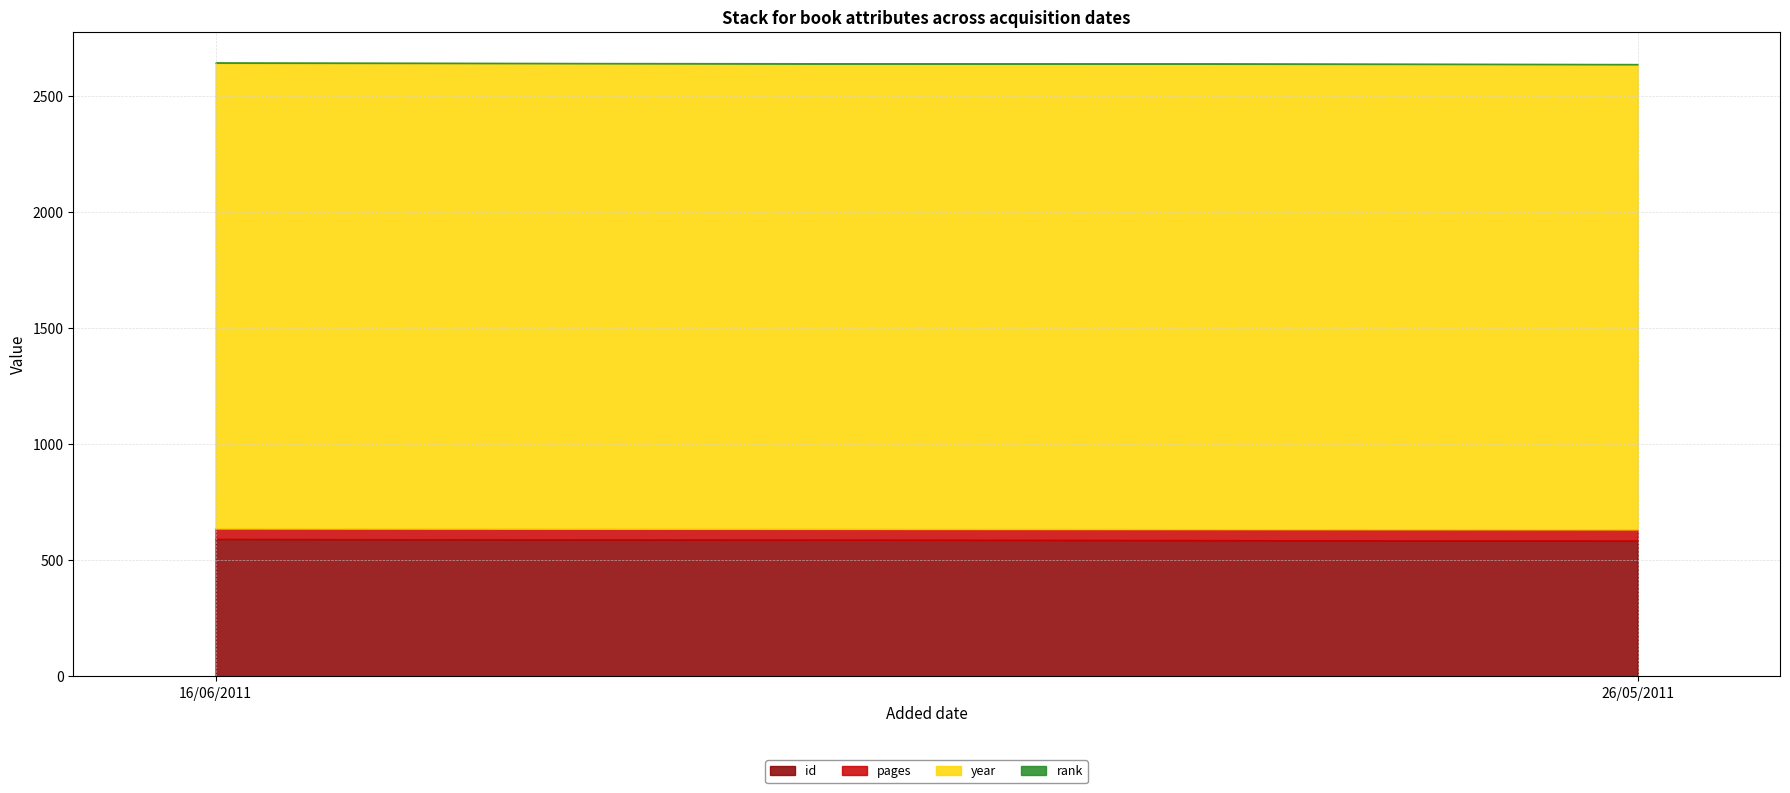

The id series shows 1021 at 26/05/2011. True or false?

False